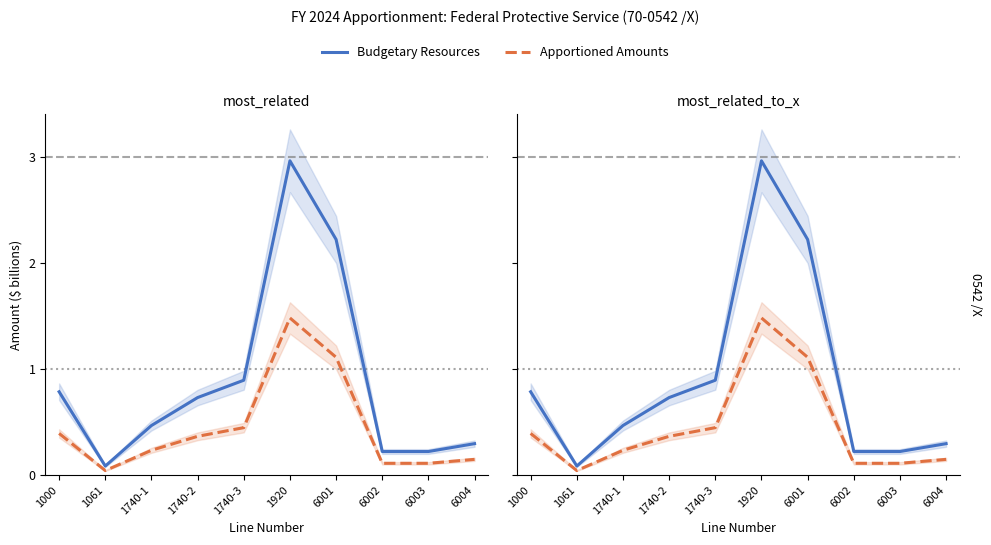

What is the difference between the maximum and second lowest values in the Apportioned Amounts series?

1.4